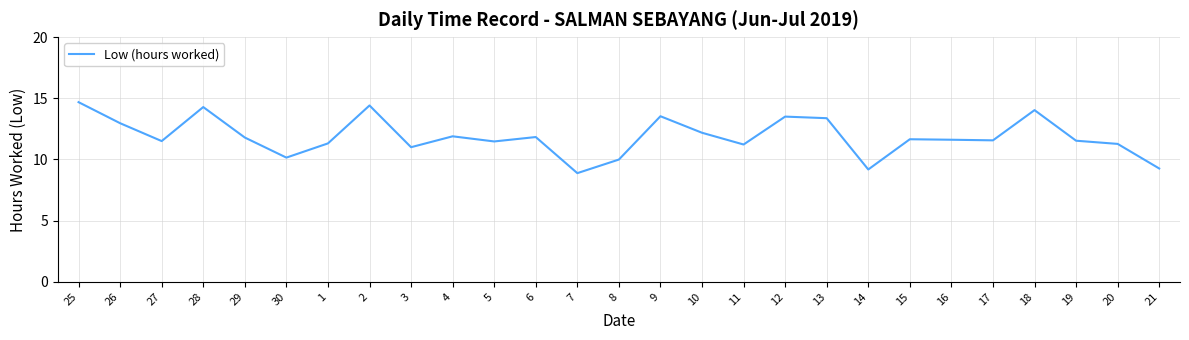

What is the ratio of the value at 13 to the value at 28?

0.9